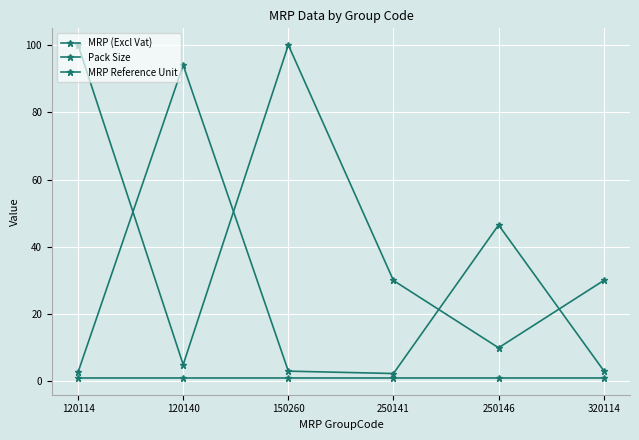

What is the total value across all series at 320114?

34.2